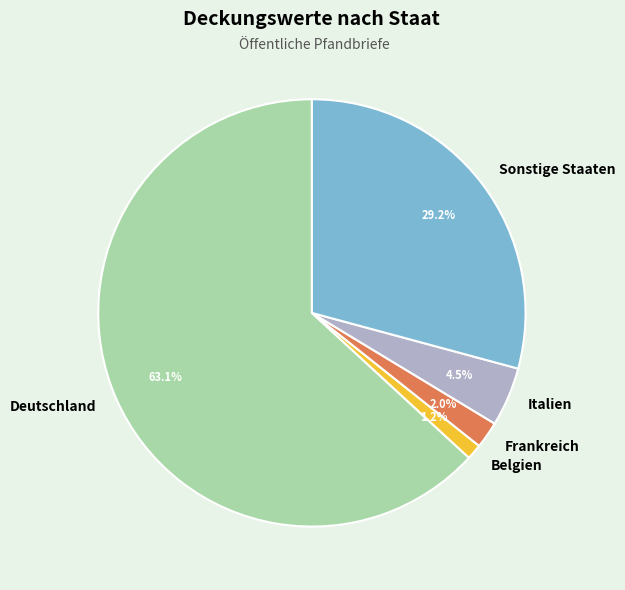

What is the ratio of the value at Belgien to the value at Italien?

0.3